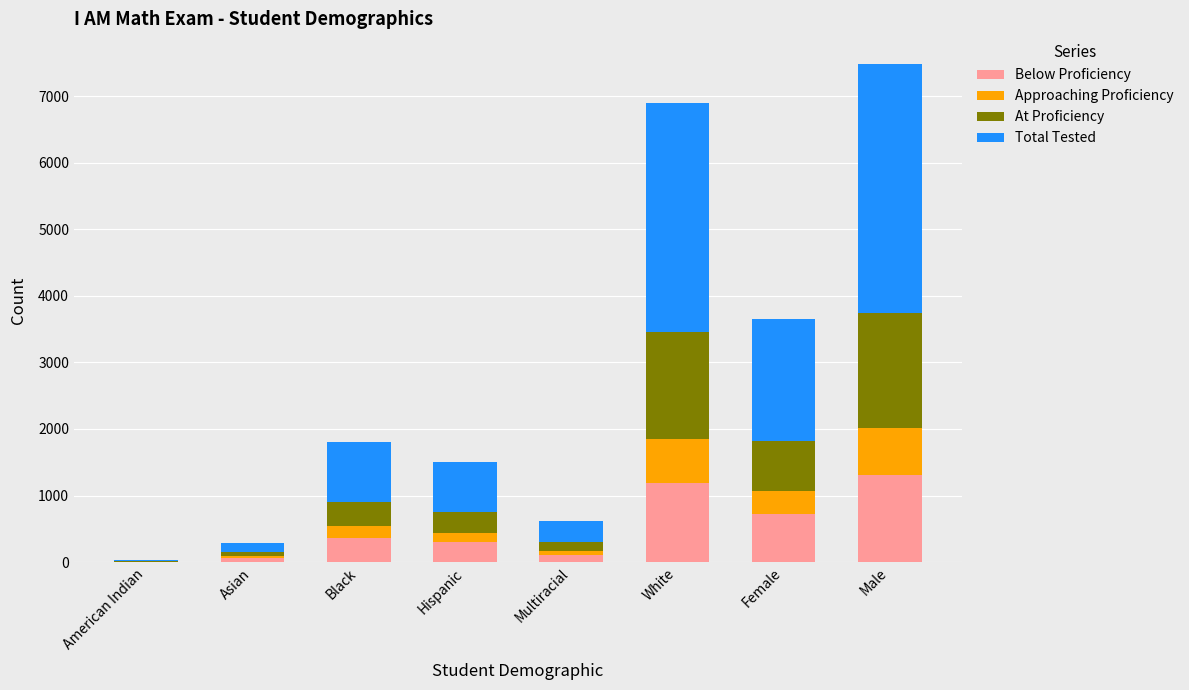

What is the total value across all series at Male?

7486